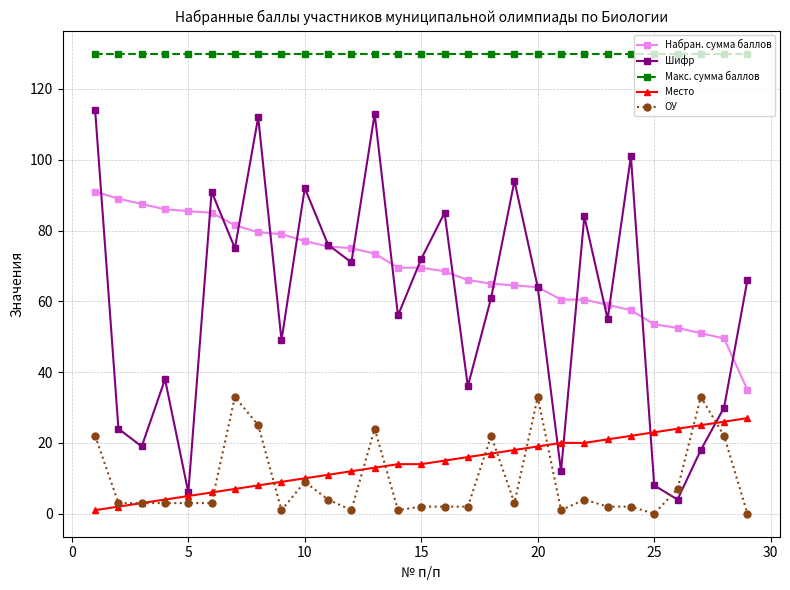

How many lines are shown in the chart?

5